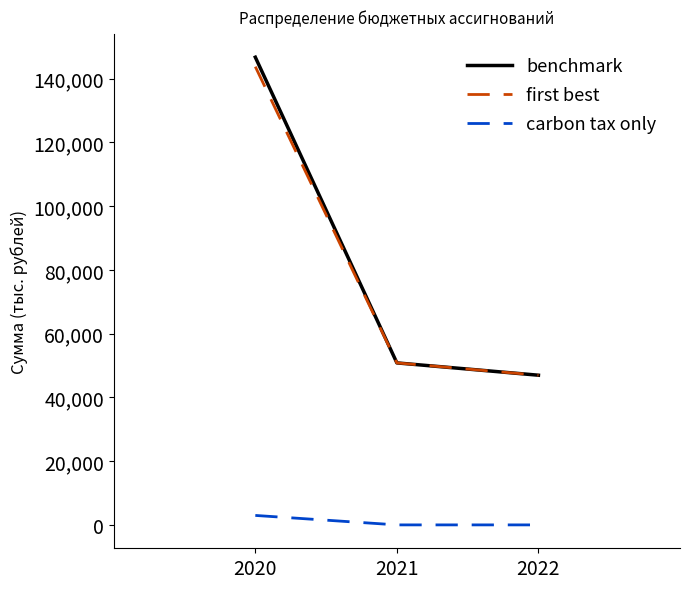

True or false: first best has a value of 31298.7 at 2020.

False